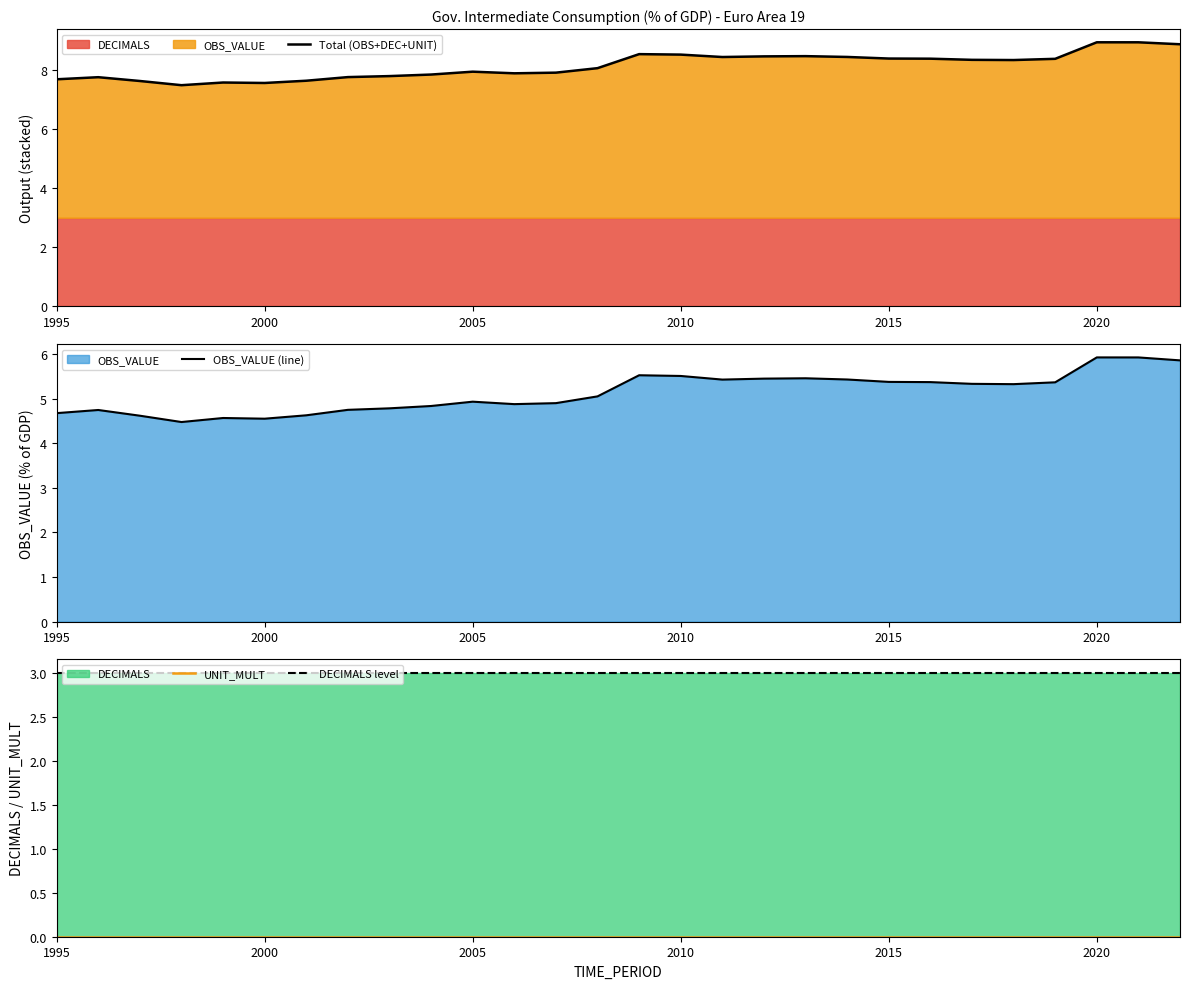

True or false: UNIT_MULT and Total (OBS+DEC+UNIT) intersect in this chart.

False